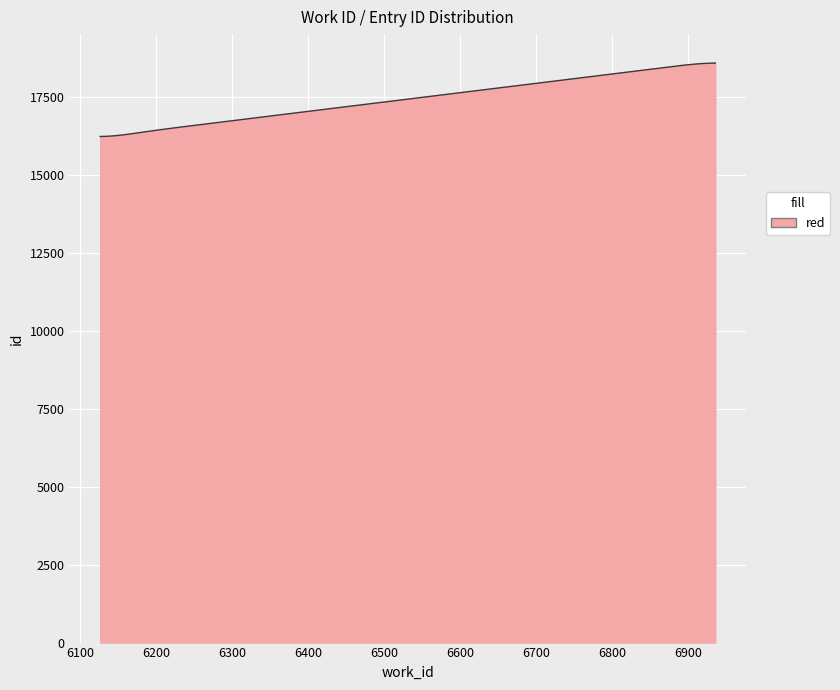

What is the difference between the maximum and minimum values?

2352.9